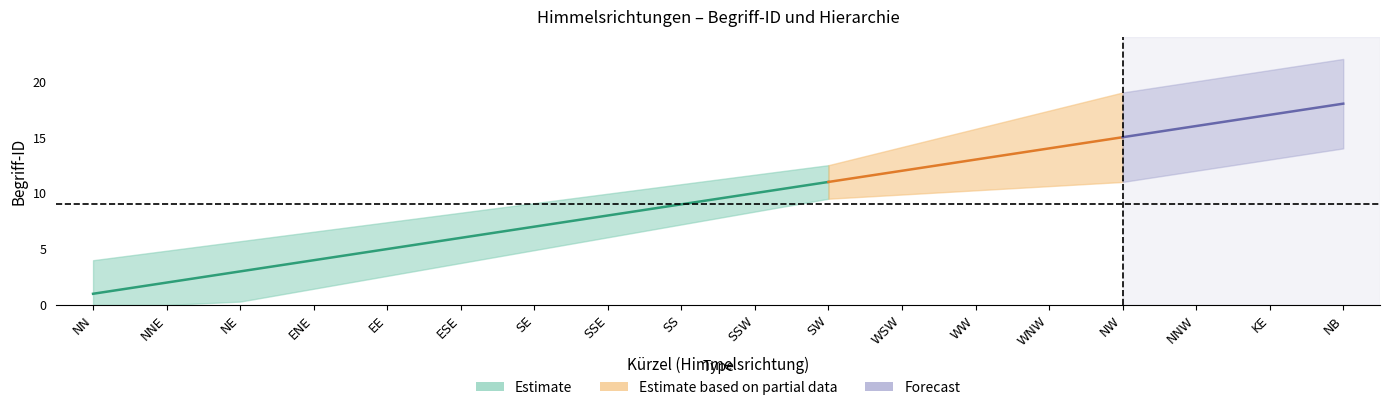

What is the average value of the Begriff_ID series?

10